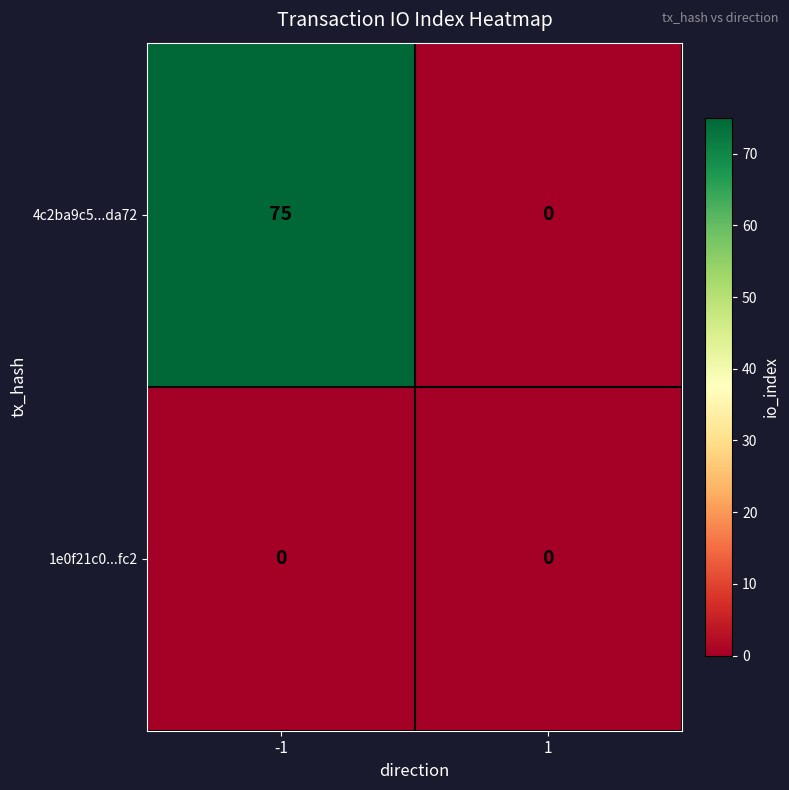

Reading right to left, transcribe all the data shown in this chart.

4c2ba9c5...da72: 0	75
1e0f21c0...fc2: 0	0